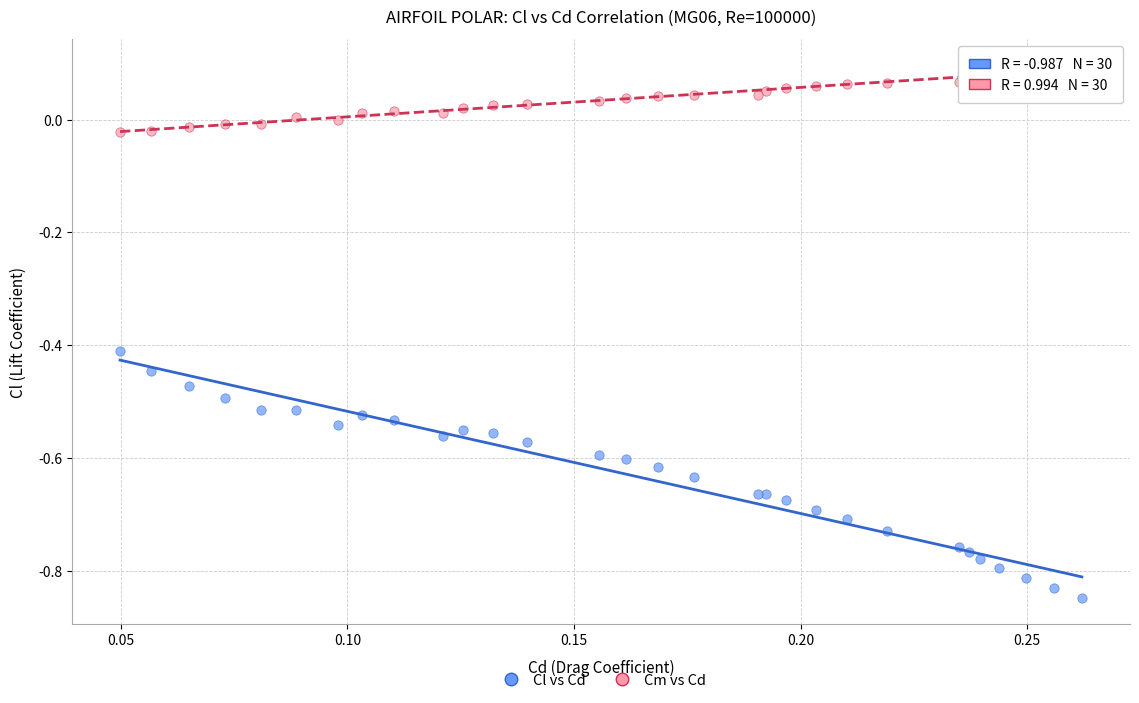

Which series contains the lowest Y value?

Cl vs Cd